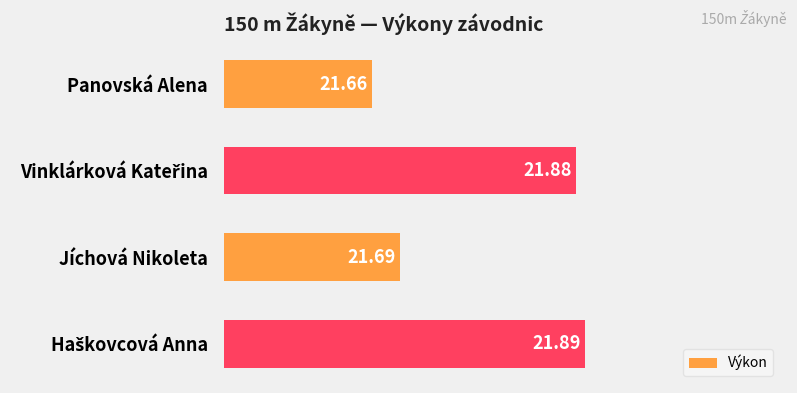

At which label is the value closest to 21?

Panovská Alena